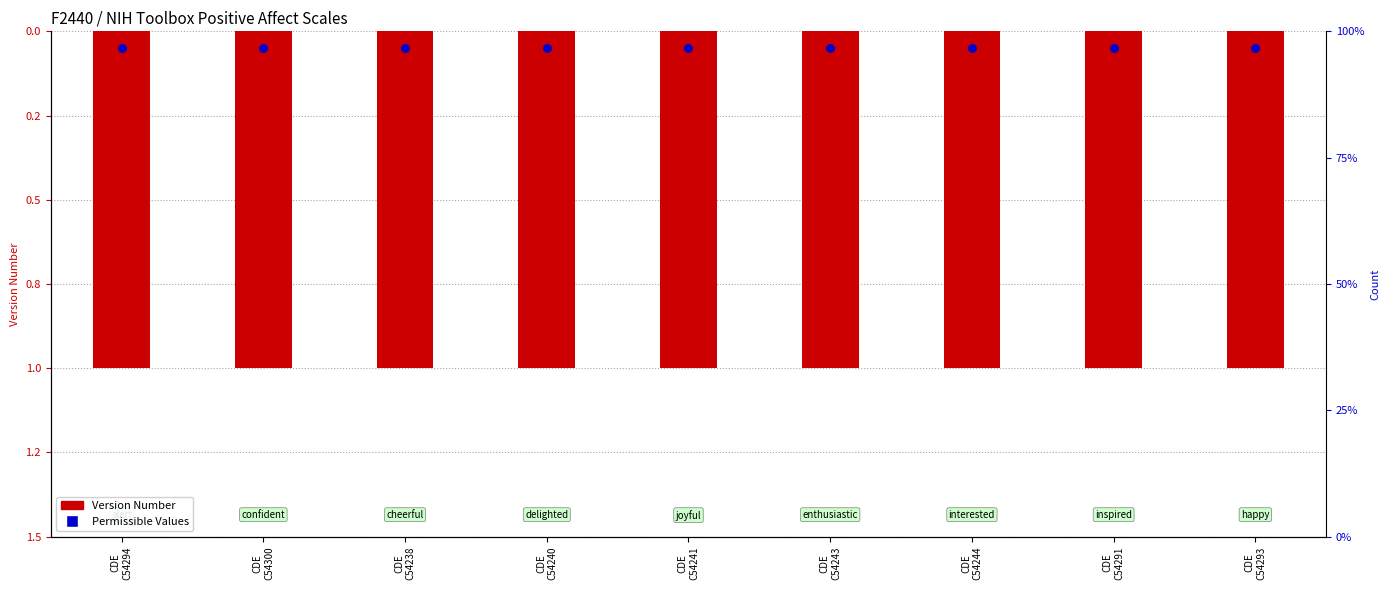

Which series contains the highest Y value?

Permissible Values Count